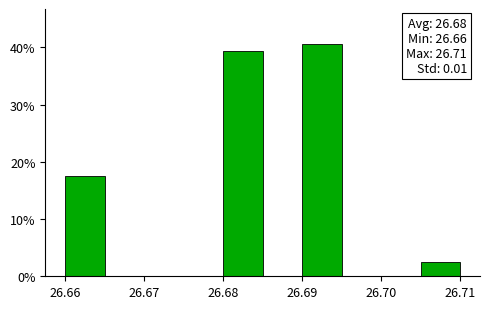

Which range on the x-axis has the tallest bar?

26.690 to 26.695